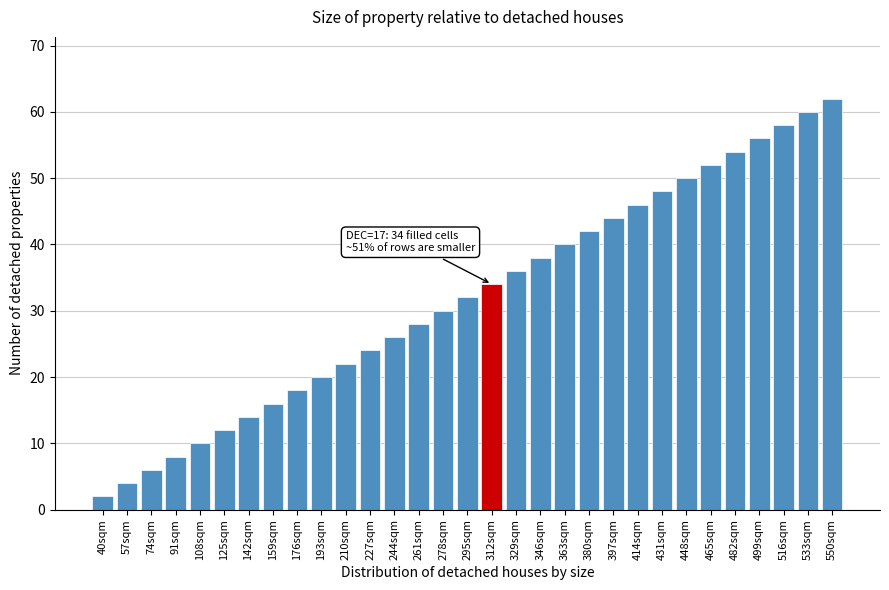

What is the difference between the maximum and minimum values?

60